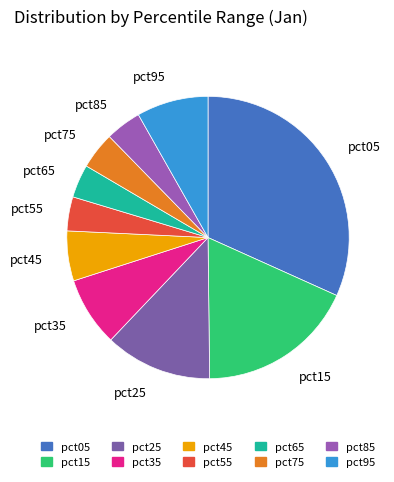

Which has a higher value, pct15 or pct95?

pct15